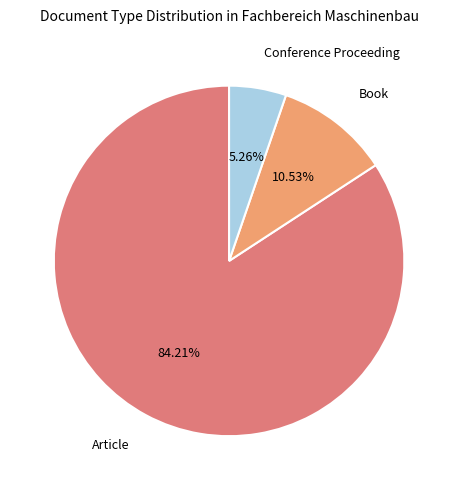

Approximately how many times larger is the value at Article compared to Conference Proceeding?

16.0